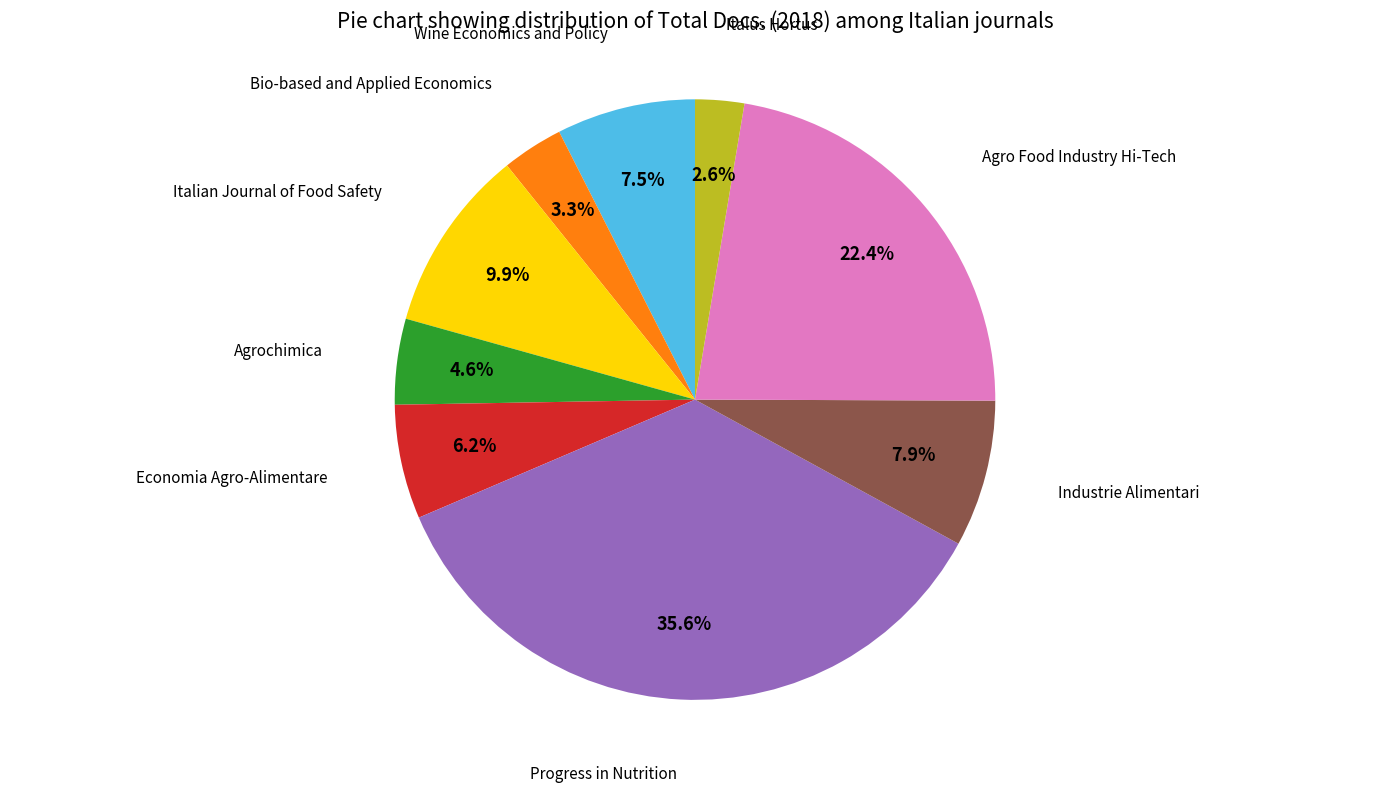

Is there any slice that represents more than half of the pie?

No